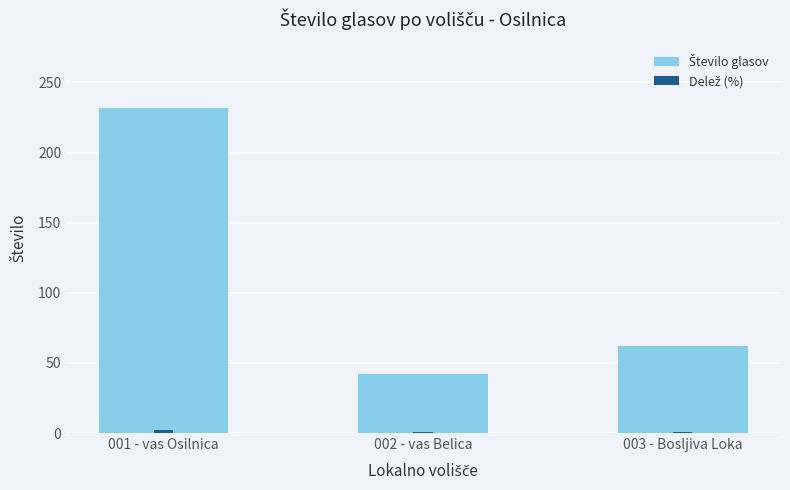

How many Delež (%) values are between 0 and 2?

2